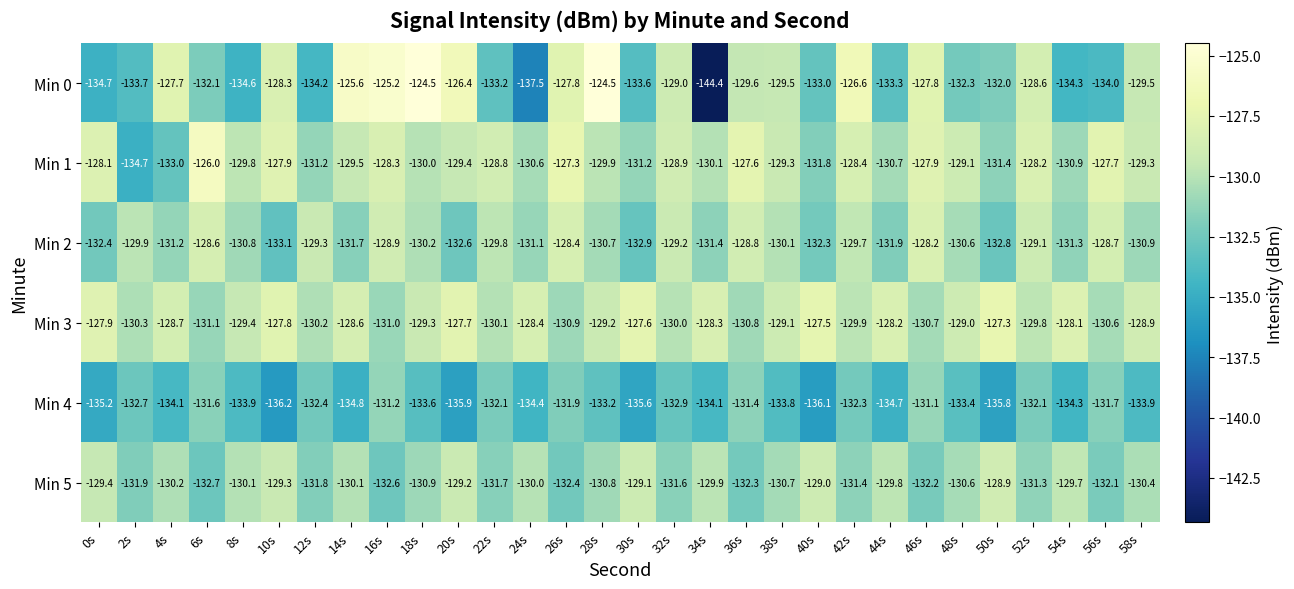

What is the highest value of the Min 3 series?

-127.3